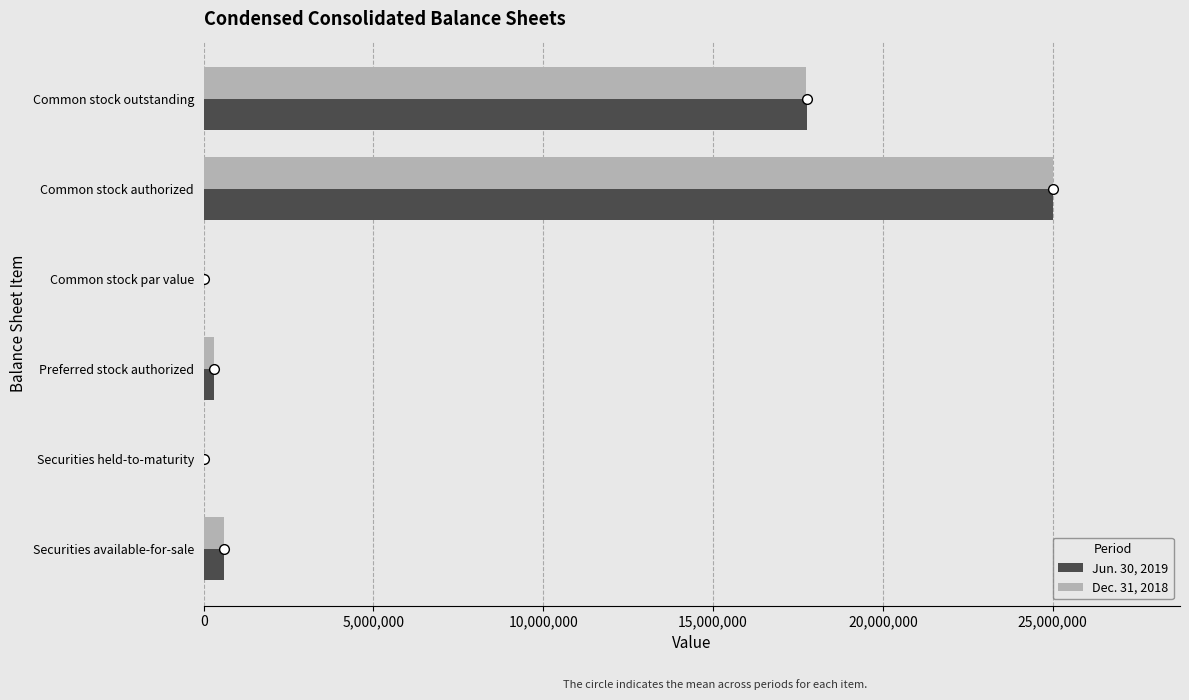

Where is Dec. 31, 2018 nearest to the value 12500002?

Common stock outstanding